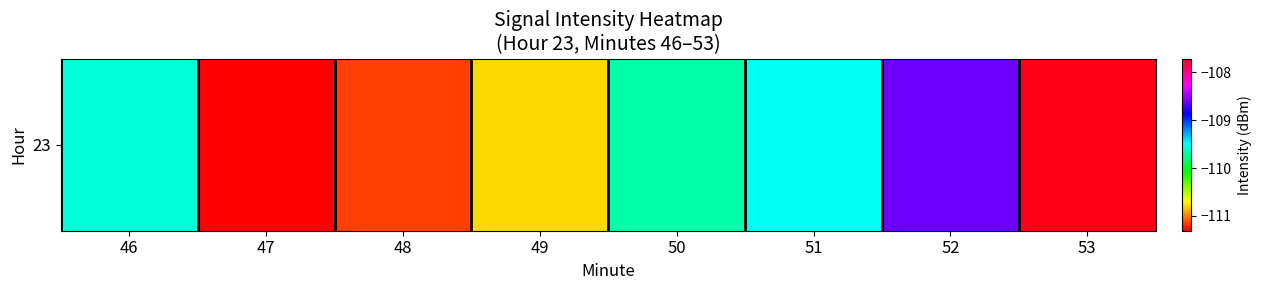

Where is the data nearest to the value -109?

52